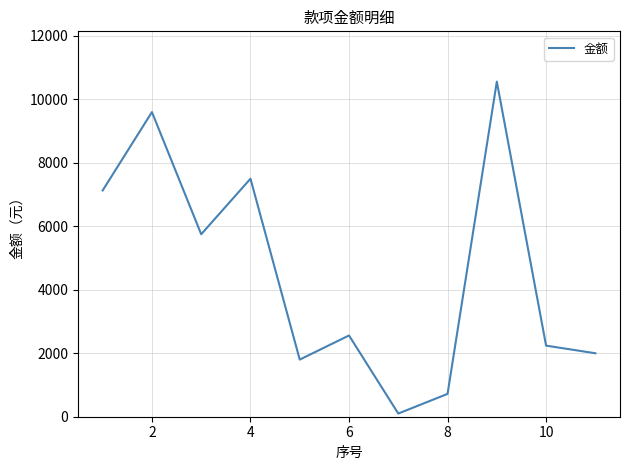

How many values are below 2560?

5